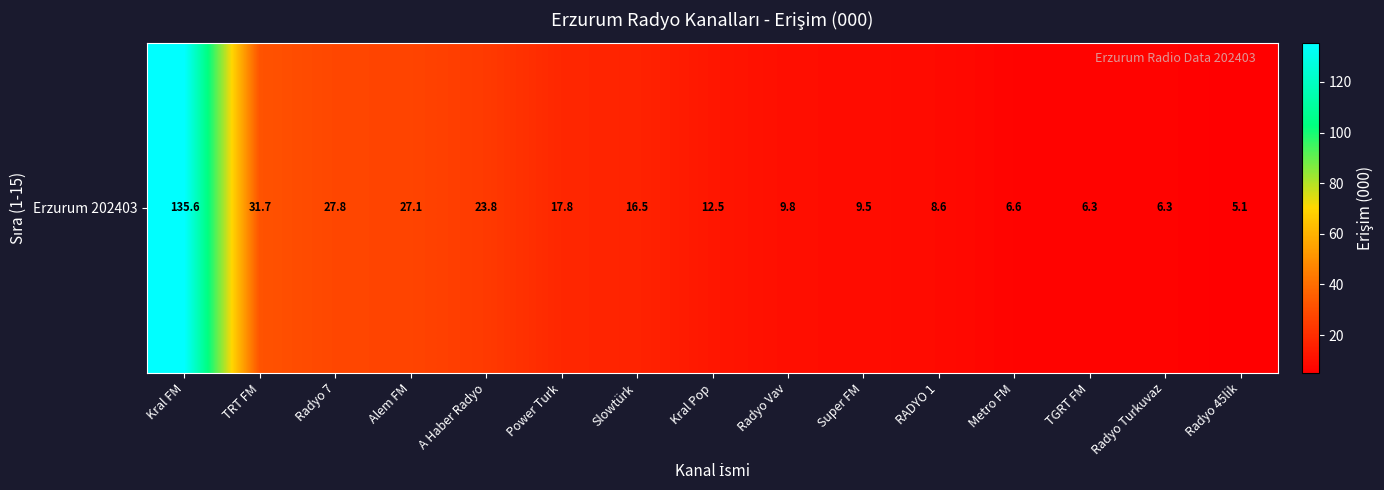

Reading right to left, what are all the values shown in this chart?

Radyo 45lik=5.1	Radyo Turkuvaz=6.3	TGRT FM=6.3	Metro FM=6.6	RADYO 1=8.6	Super FM=9.5	Radyo Vav=9.8	Kral Pop=12.5	Slowtürk=16.5	Power Turk=17.8	A Haber Radyo=23.8	Alem FM=27.1	Radyo 7=27.8	TRT FM=31.7	Kral FM=135.6